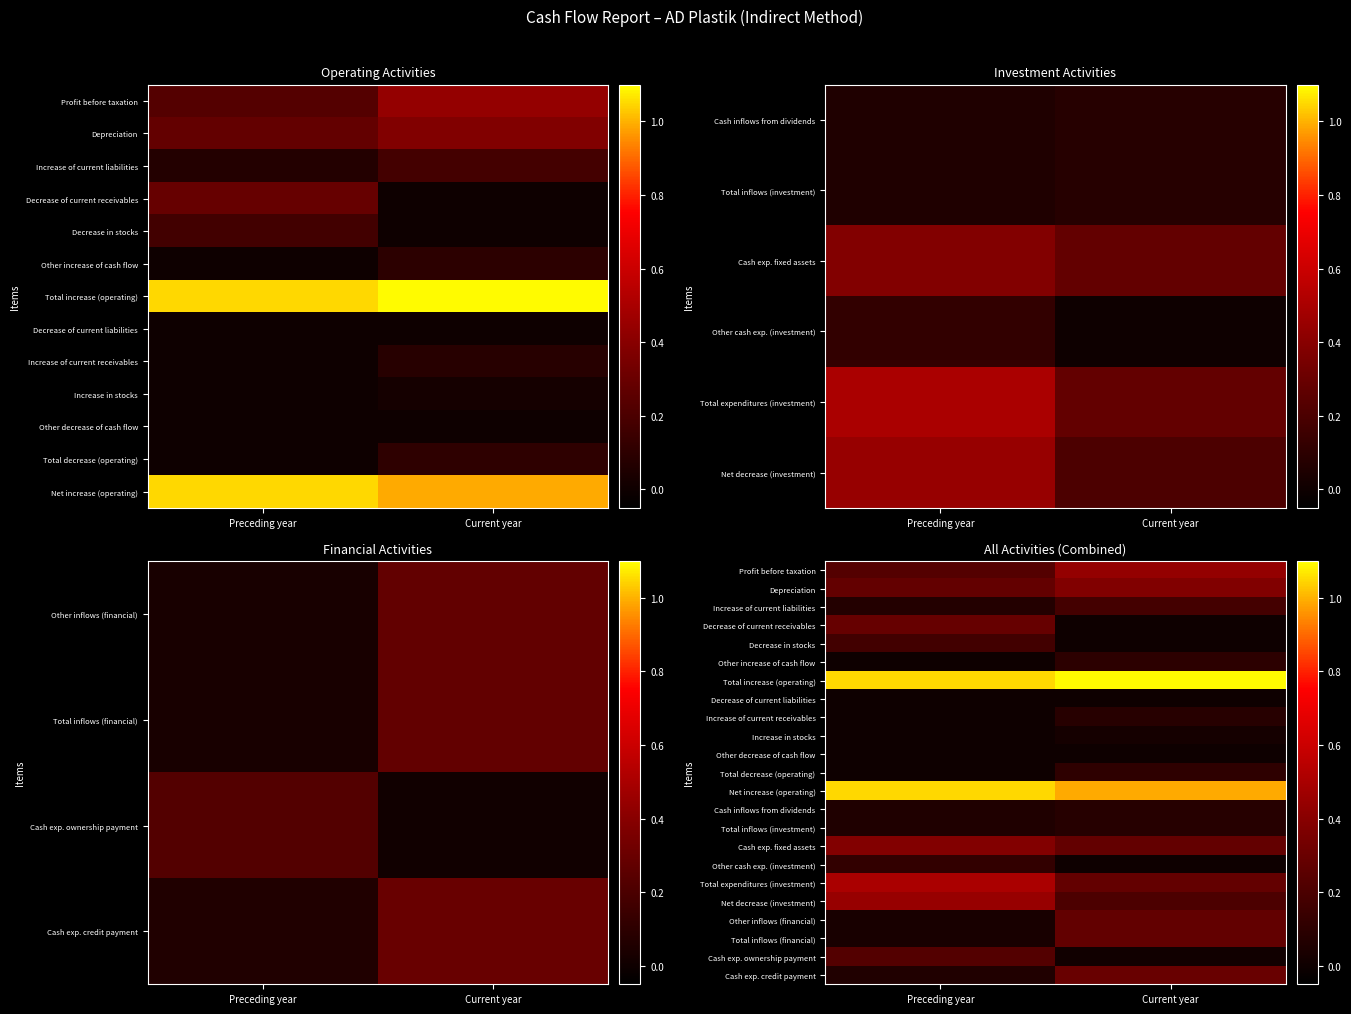

What is the total value across all series at Current year?

516586738